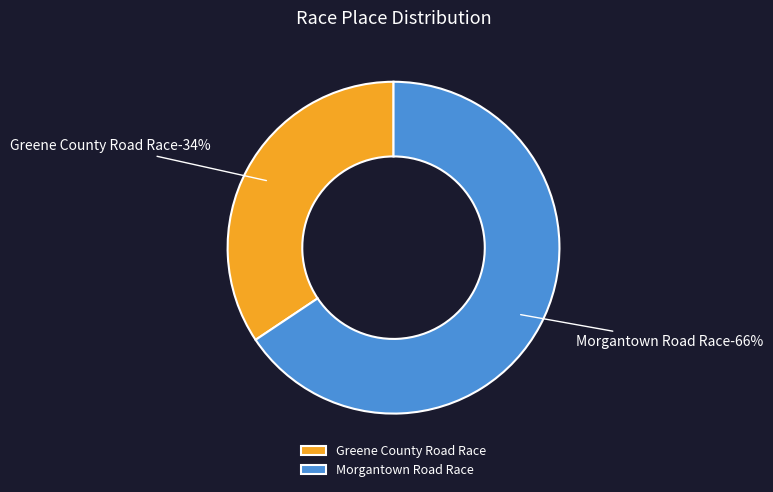

Which category has the smallest portion of the pie?

Greene County Road Race